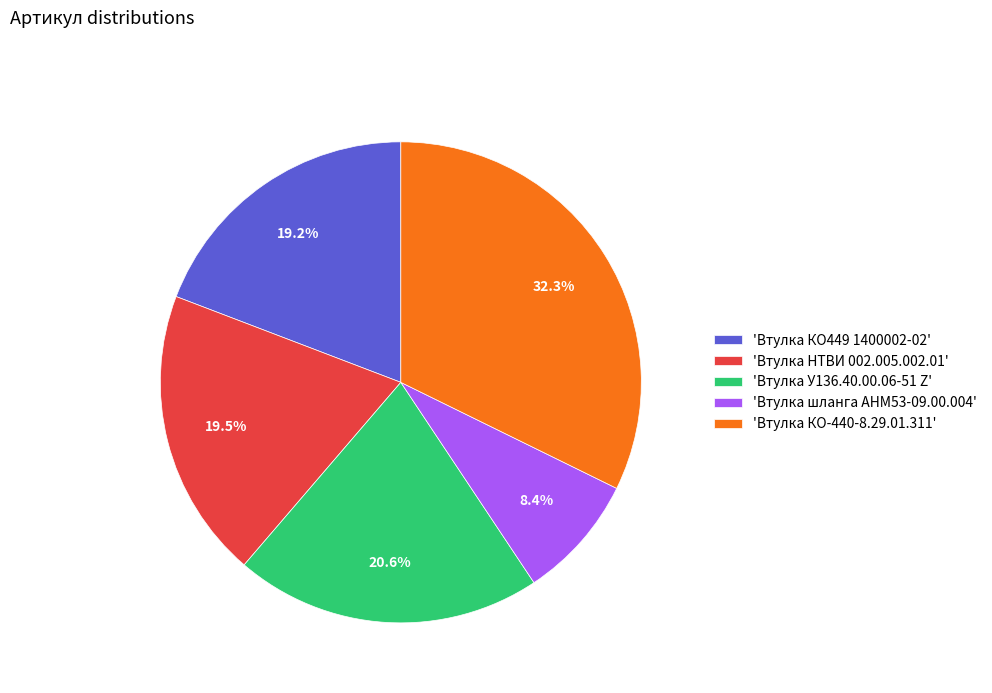

Do 'Втулка У136.40.00.06-51 Z' and 'Втулка шланга АНМ53-09.00.004' together represent more than half of the pie?

No